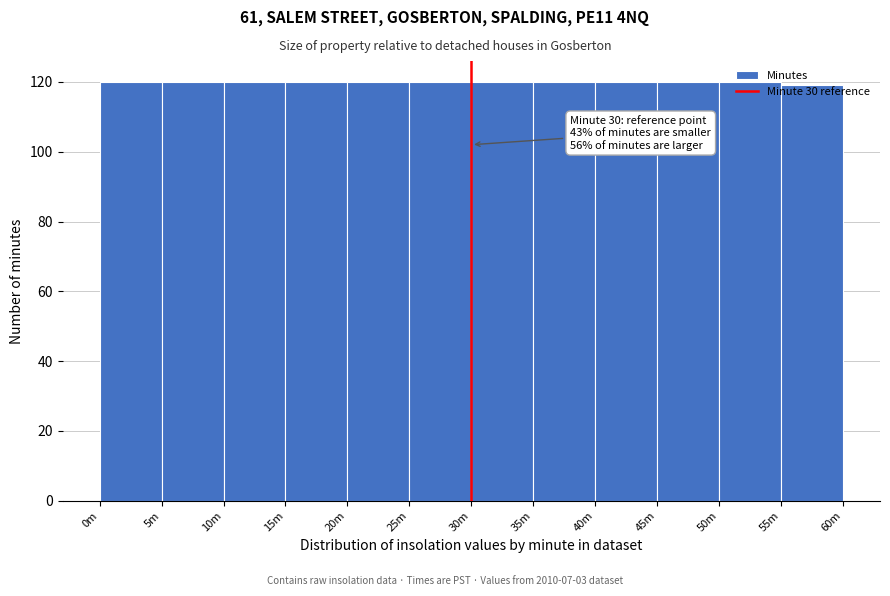

What is the average value?

120